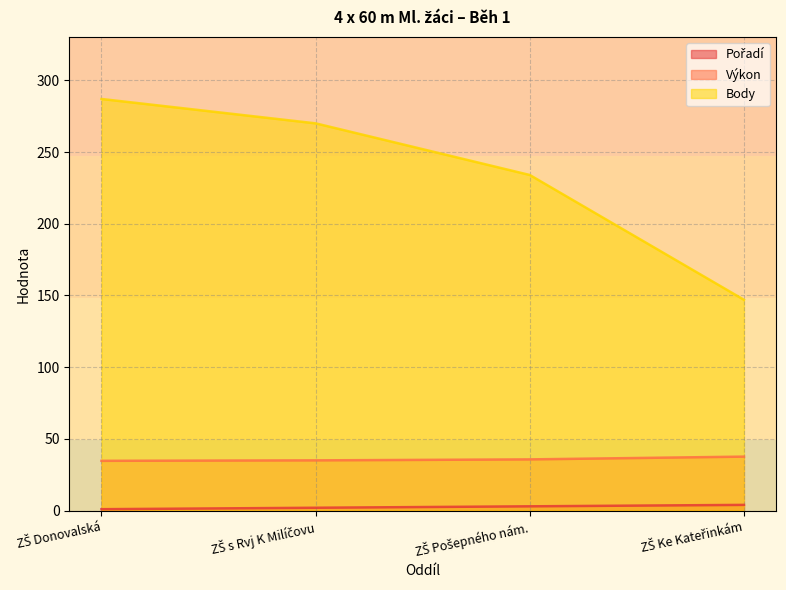

What is the value of the Pořadí point at the 3rd from the left?

3.0